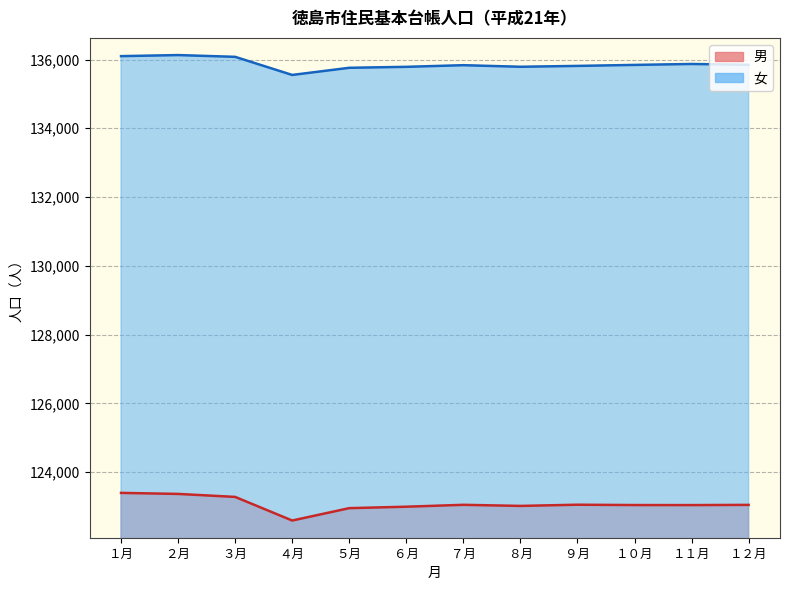

Which series has the widest spread of values?

男